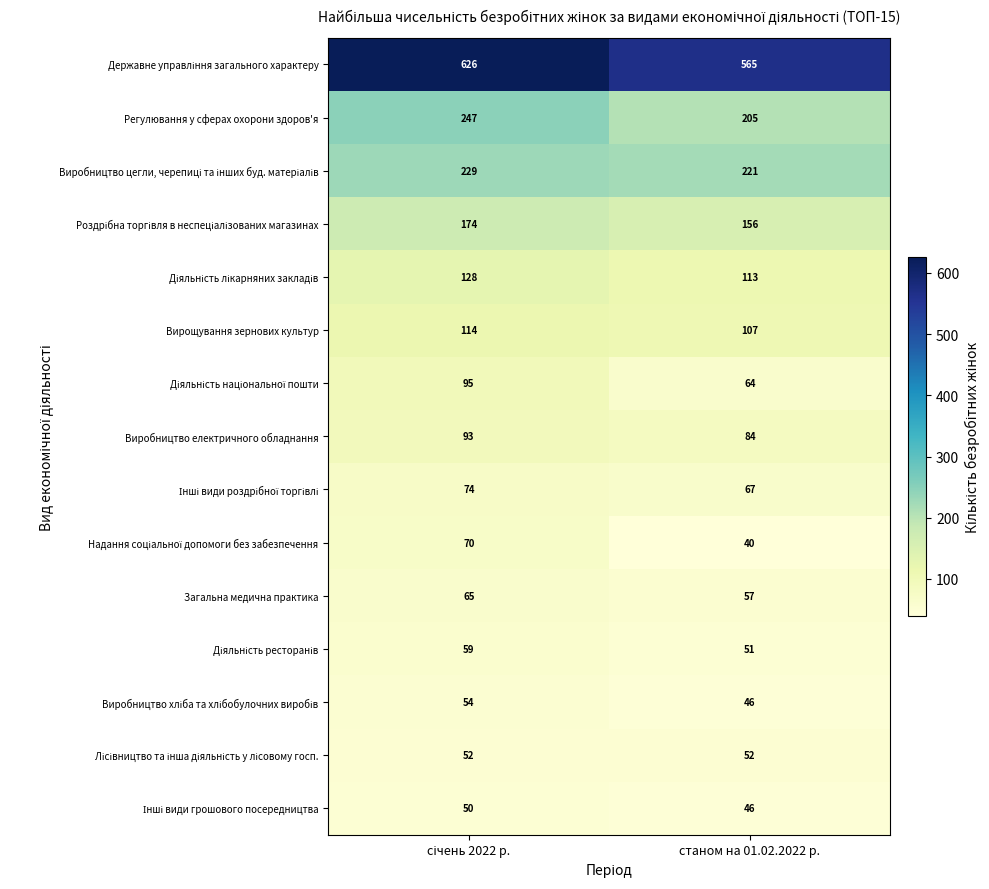

The Виробництво електричного обладнання series shows 34 at станом на 01.02.2022 р.. True or false?

False